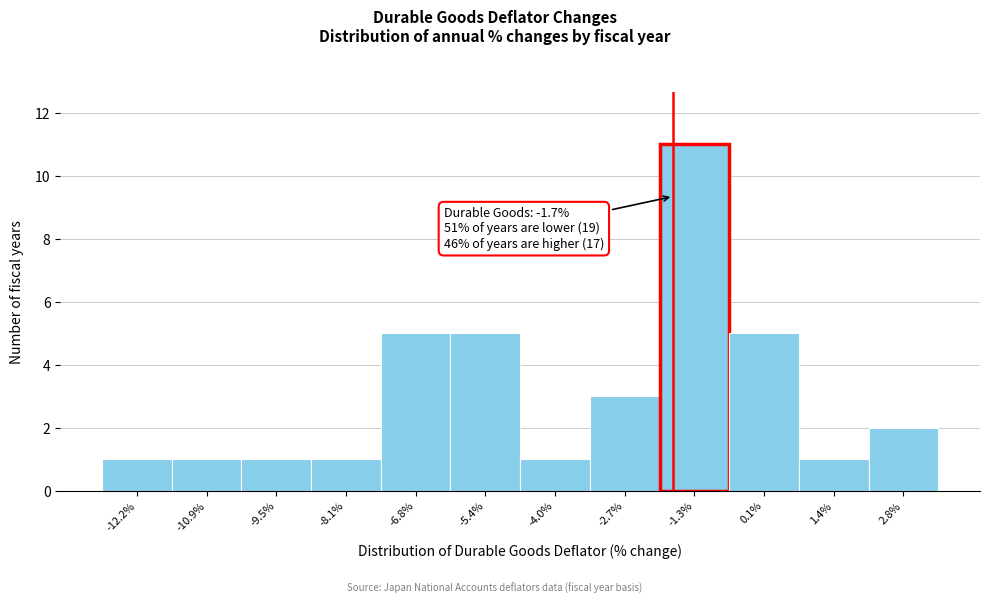

Which range on the x-axis has the tallest bar?

-2.0 to -0.6